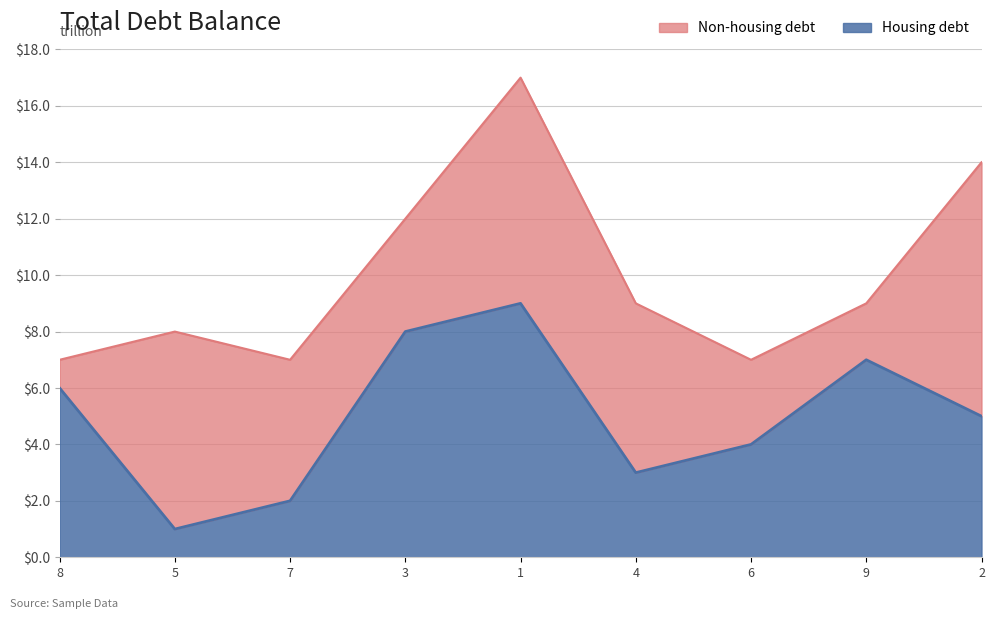

Rank the categories by value from highest to lowest.

1, 3, 9, 8, 2, 6, 4, 7, 5